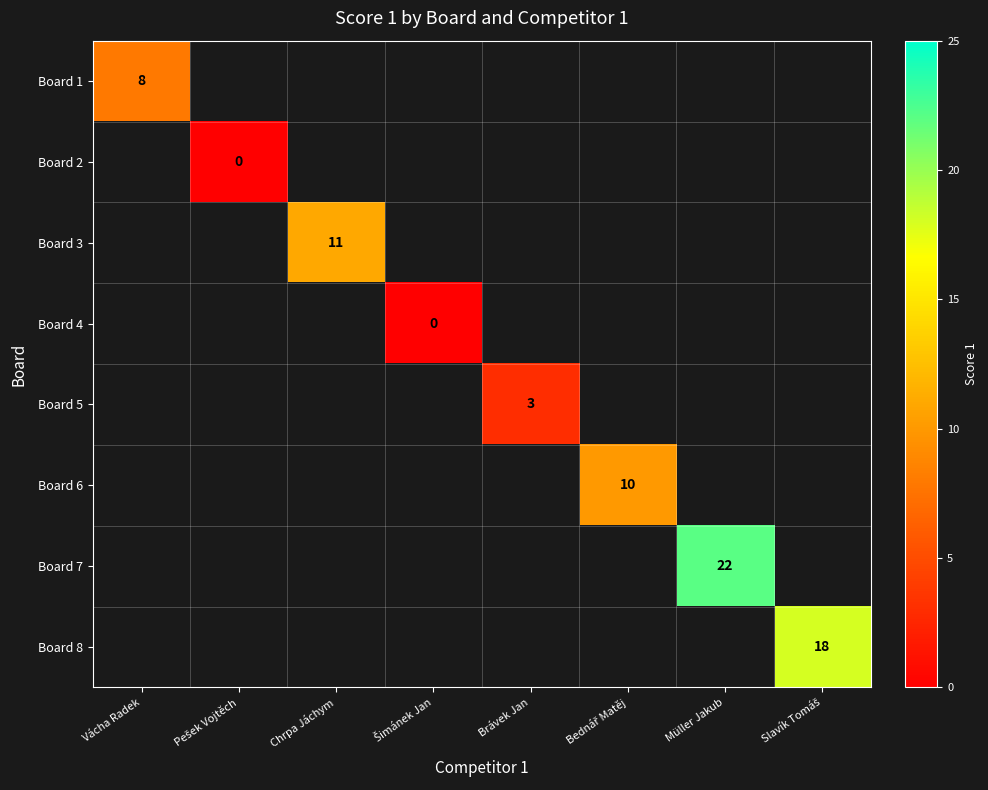

How many distinct data groups are displayed?

8